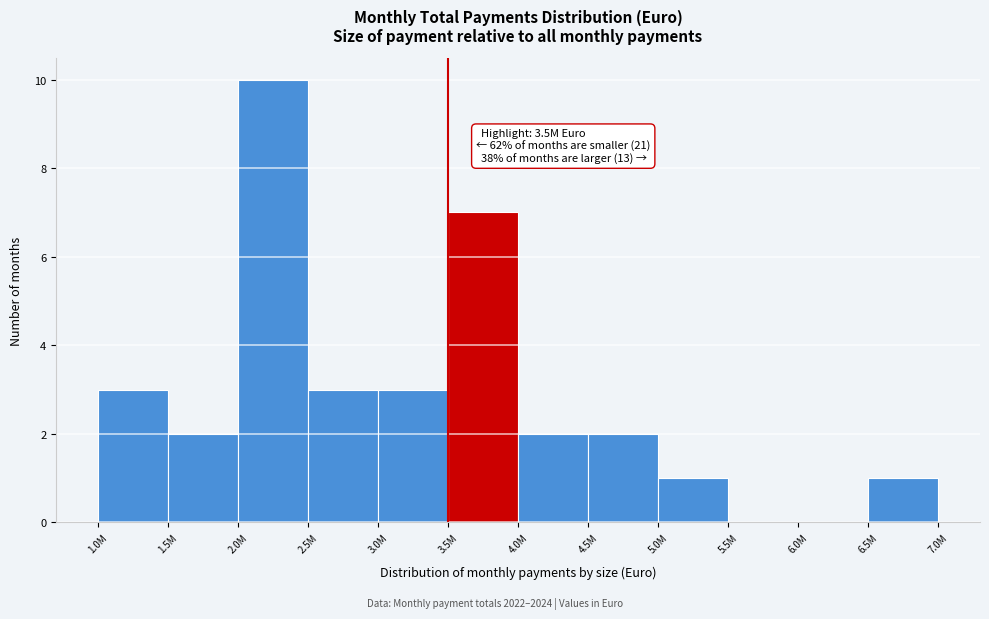

Reading left to right, extract all data points from this chart.

1.0M=3	1.5M=2	2.0M=10	2.5M=3	3.0M=3	3.5M=7	4.0M=2	4.5M=2	5.0M=1	5.5M=0	6.0M=0	6.5M=1